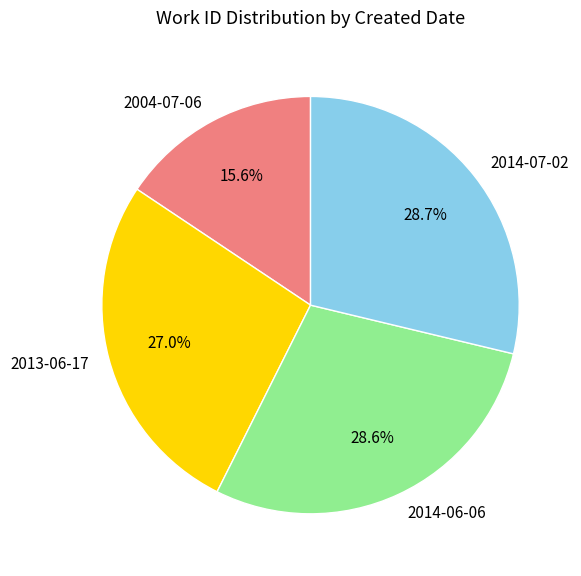

What is the smallest slice in the pie chart?

2004-07-06